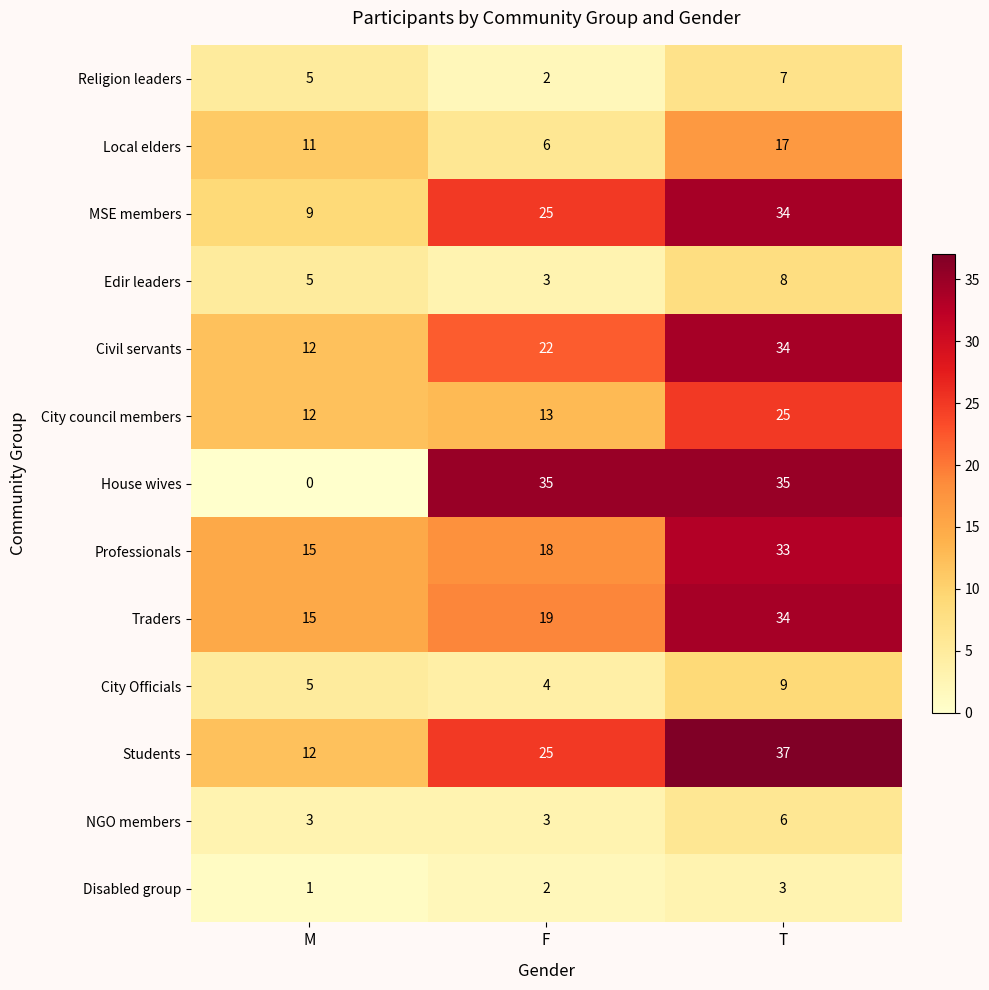

At which label does MSE members reach its minimum?

M